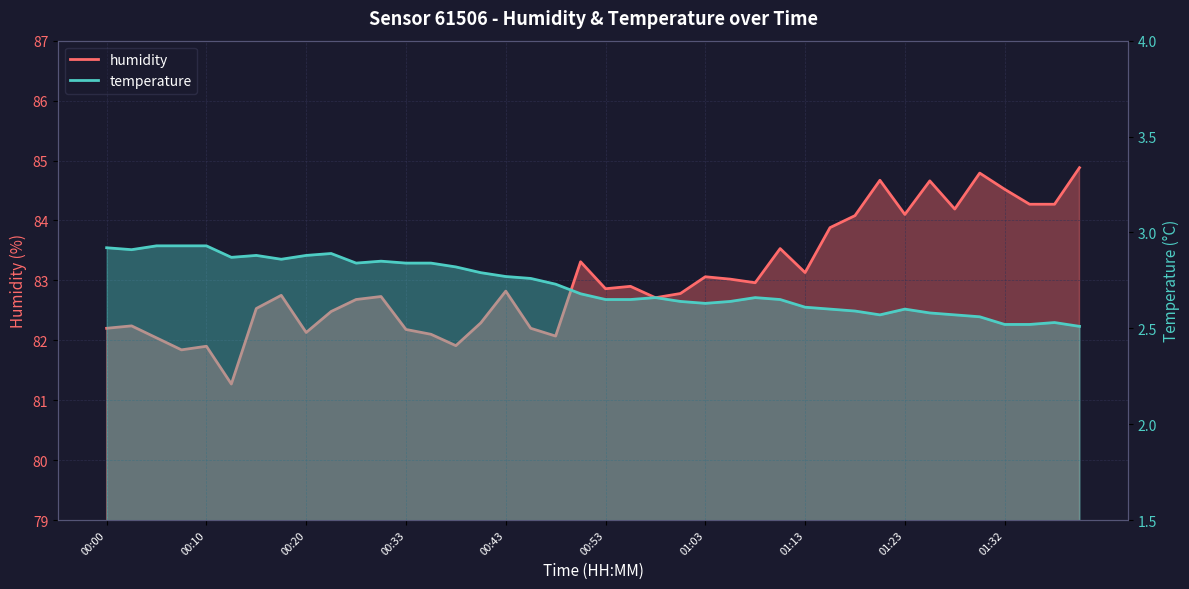

True or false: humidity has a value of 84.3 at 01:35.

True